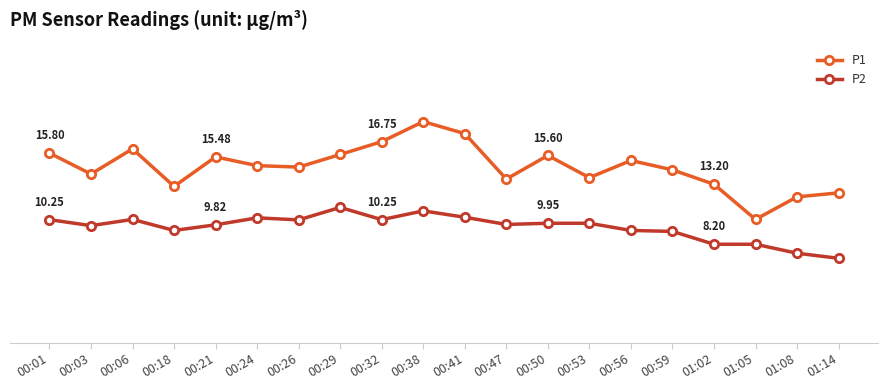

Rank the series by their maximum value, from lowest to highest.

P2, P1